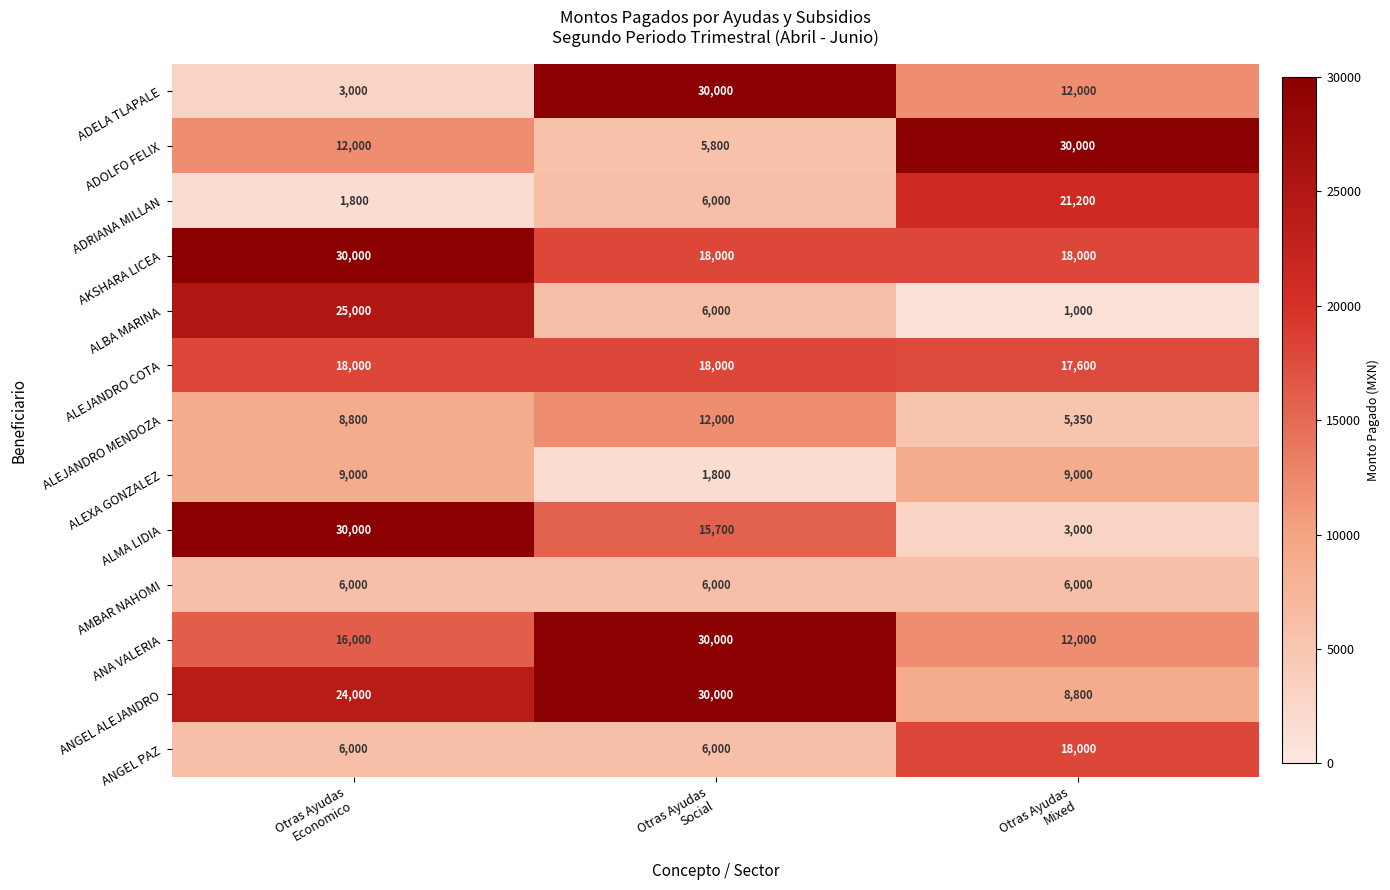

What is the spread (max minus min) of values at Otras Ayudas
Social?

28200